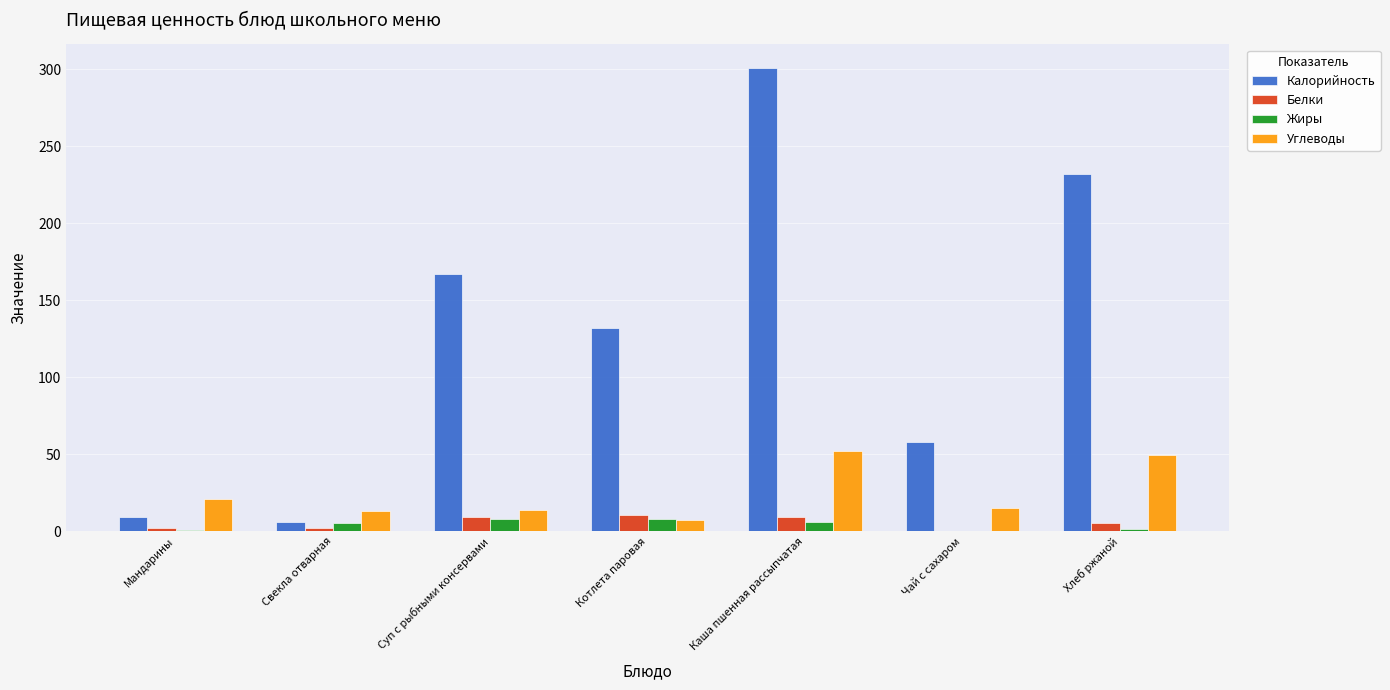

At which category is the sum across all series the highest?

Каша пшенная рассыпчатая